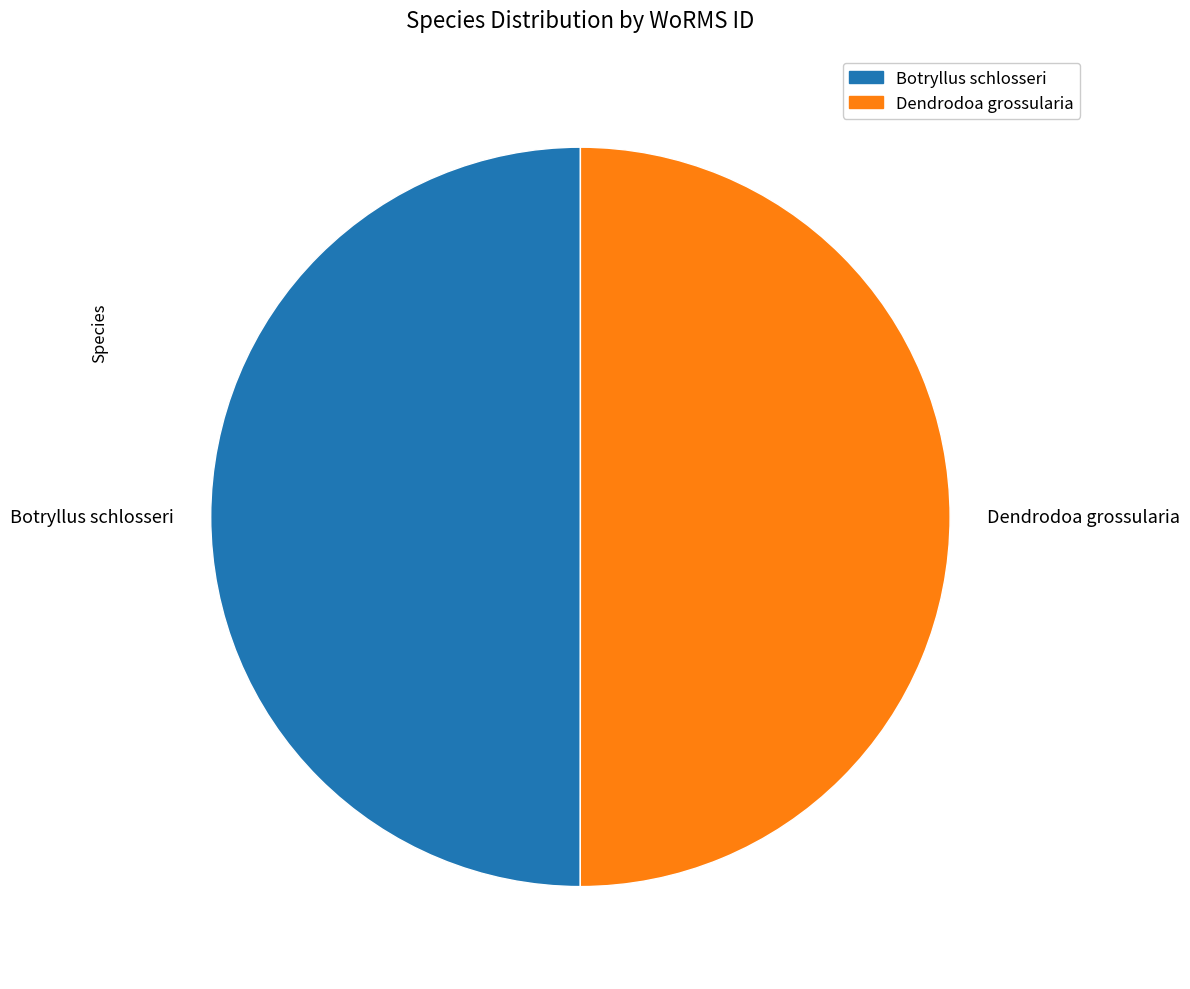

Do Botryllus schlosseri and Dendrodoa grossularia together represent more than half of the pie?

Yes